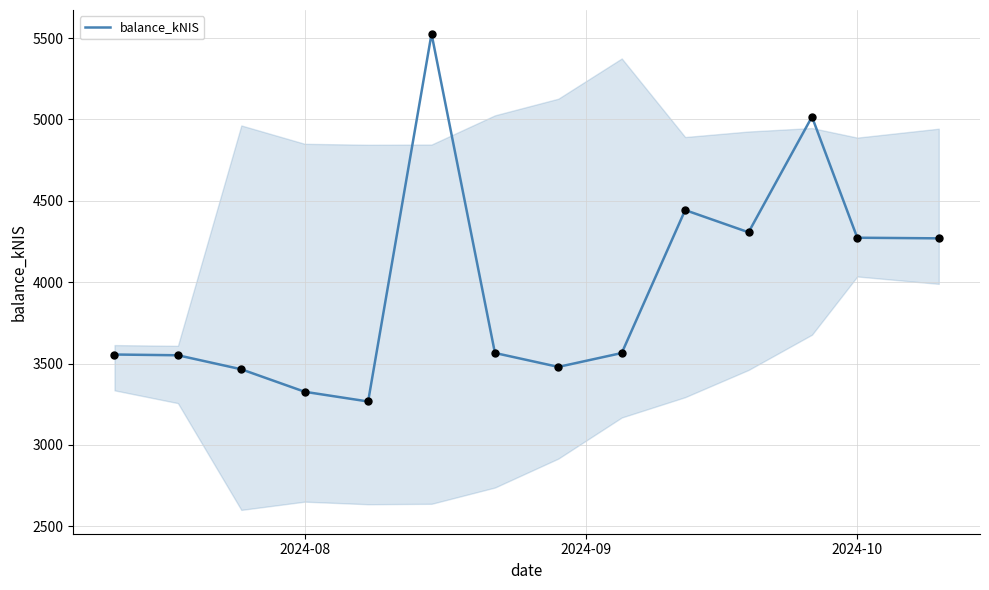

What is the smallest value displayed?

3266.7